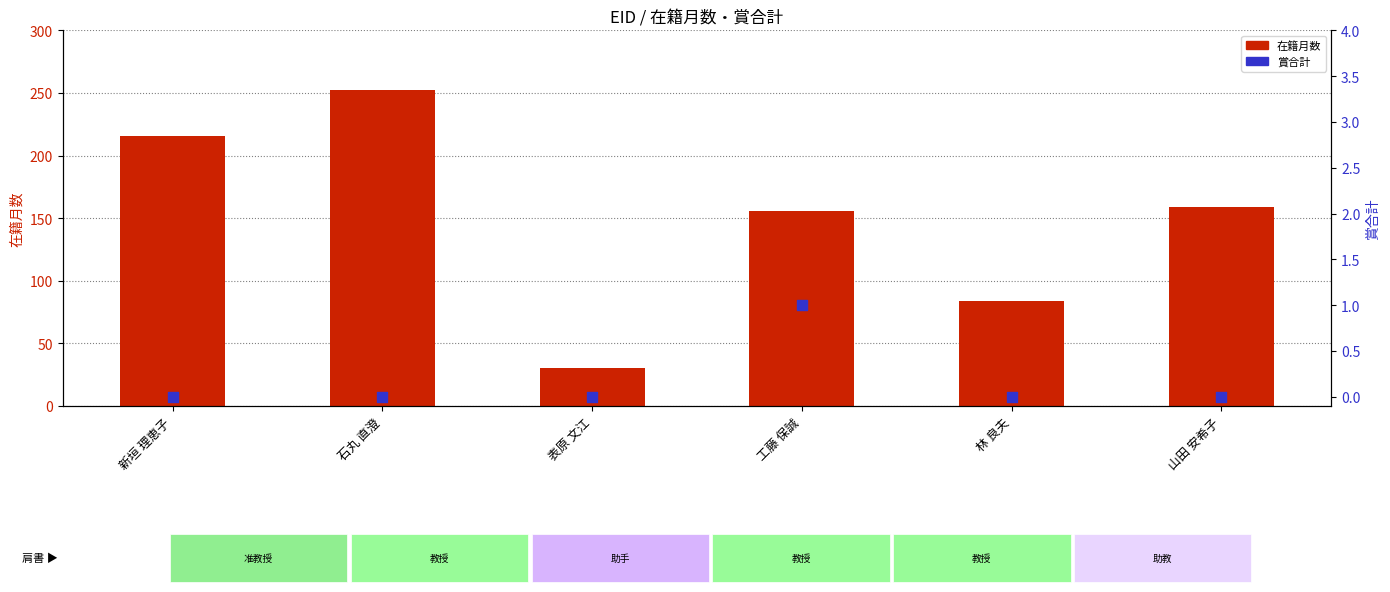

Which series contains the highest Y value?

在籍月数